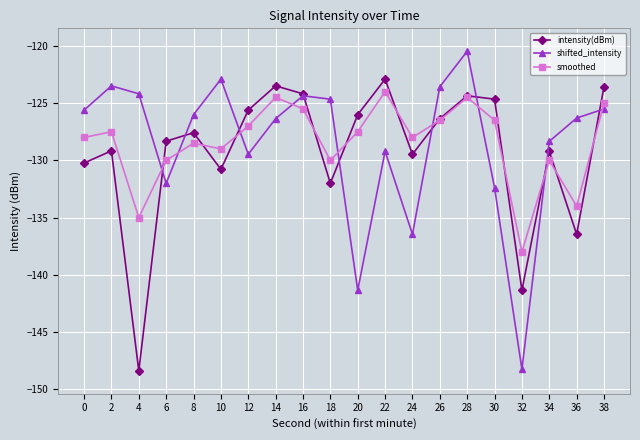

Which category has the highest value in the smoothed series?

22